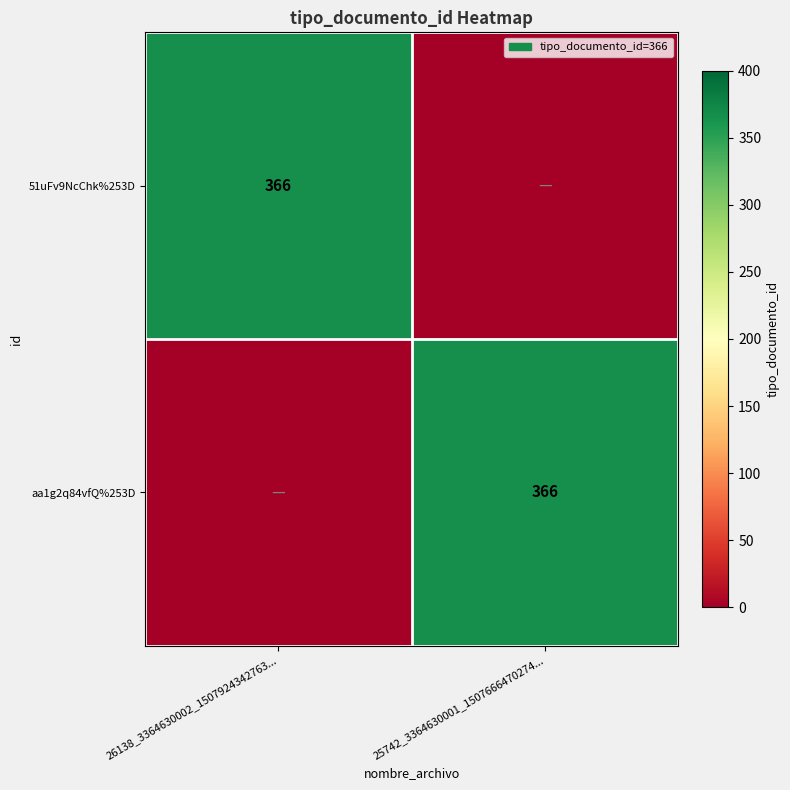

The value of aa1g2q84vfQ%253D at 25742_3364630001_1507666470274... is 366. True or false?

True